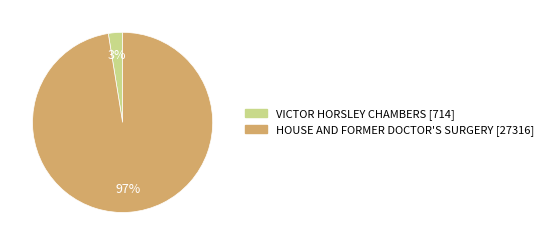

Which category has the smallest portion of the pie?

VICTOR HORSLEY CHAMBERS